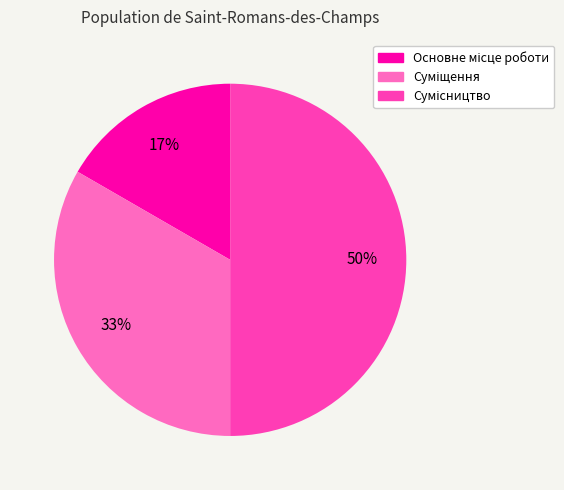

To the nearest percent, what is the difference between the largest and smallest slice percentages?

33%